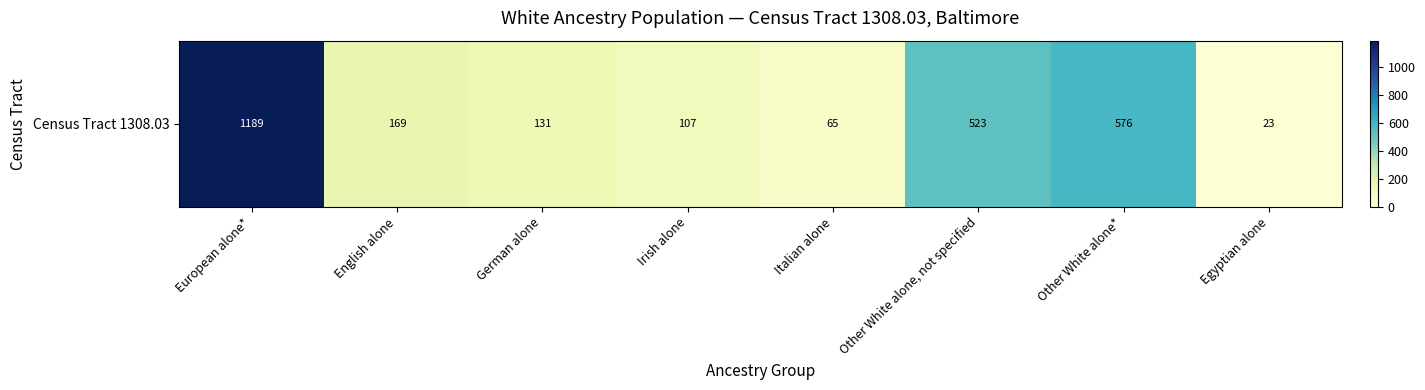

Reading left to right, extract all data points from this chart.

1189	169	131	107	65	523	576	23